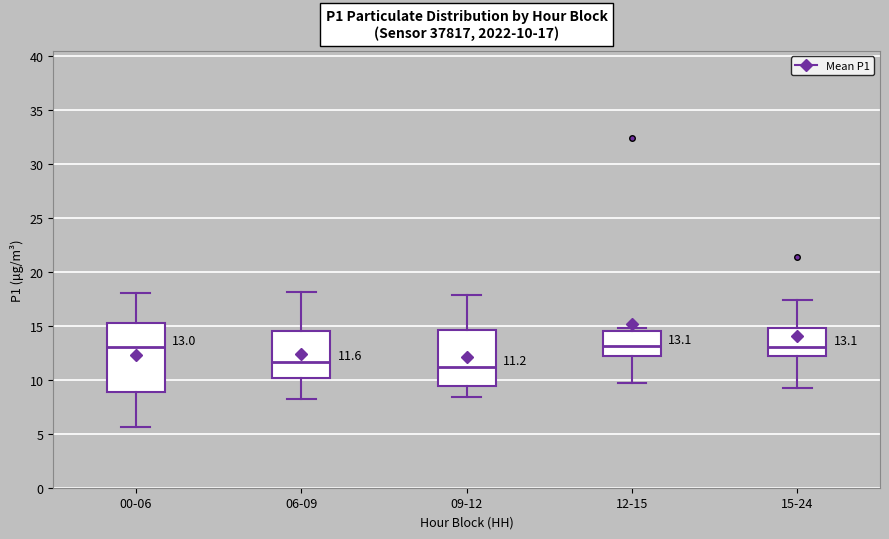

Which box is the tallest, from its lower edge to its upper edge?

00-06